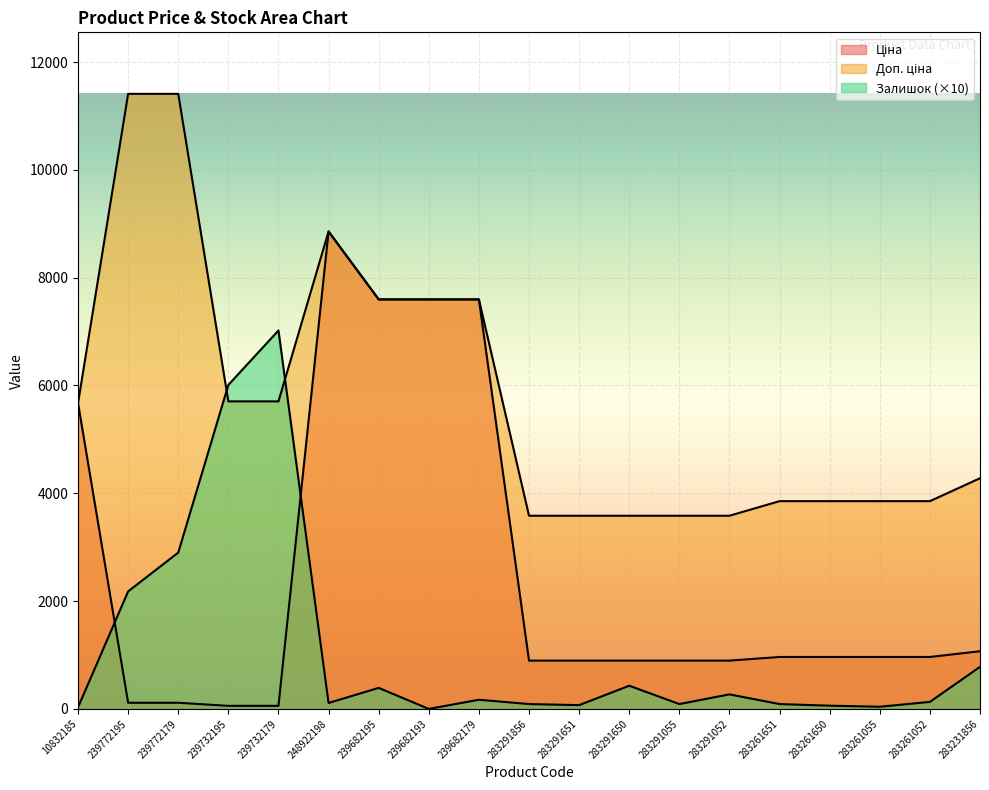

The value of Доп. ціна at 283291055 is 3583.6. True or false?

True